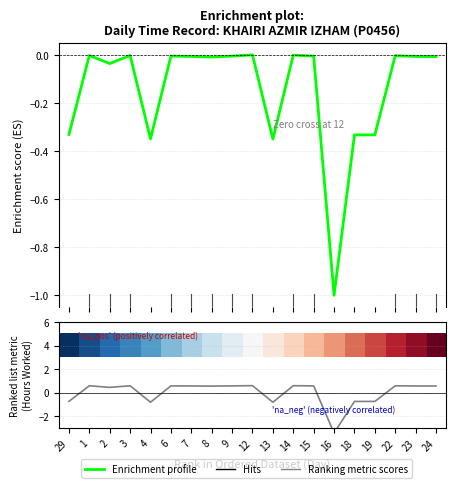

Rank the categories by value from highest to lowest.

12, 14, 1, 3, 22, 6, 9, 15, 7, 23, 24, 8, 2, 29, 18, 19, 4, 13, 16